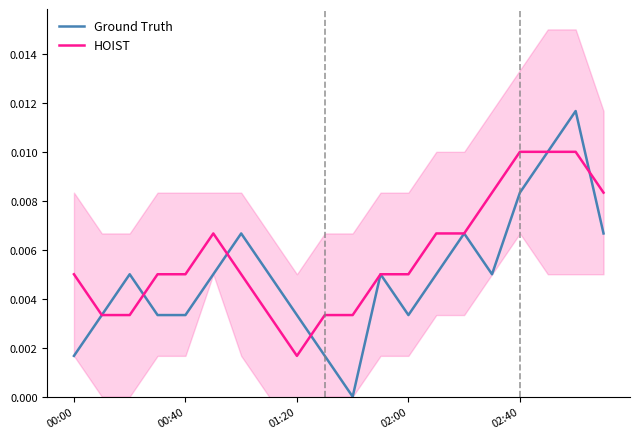

After their last crossing, which series has the higher values: Ground Truth or HOIST?

HOIST